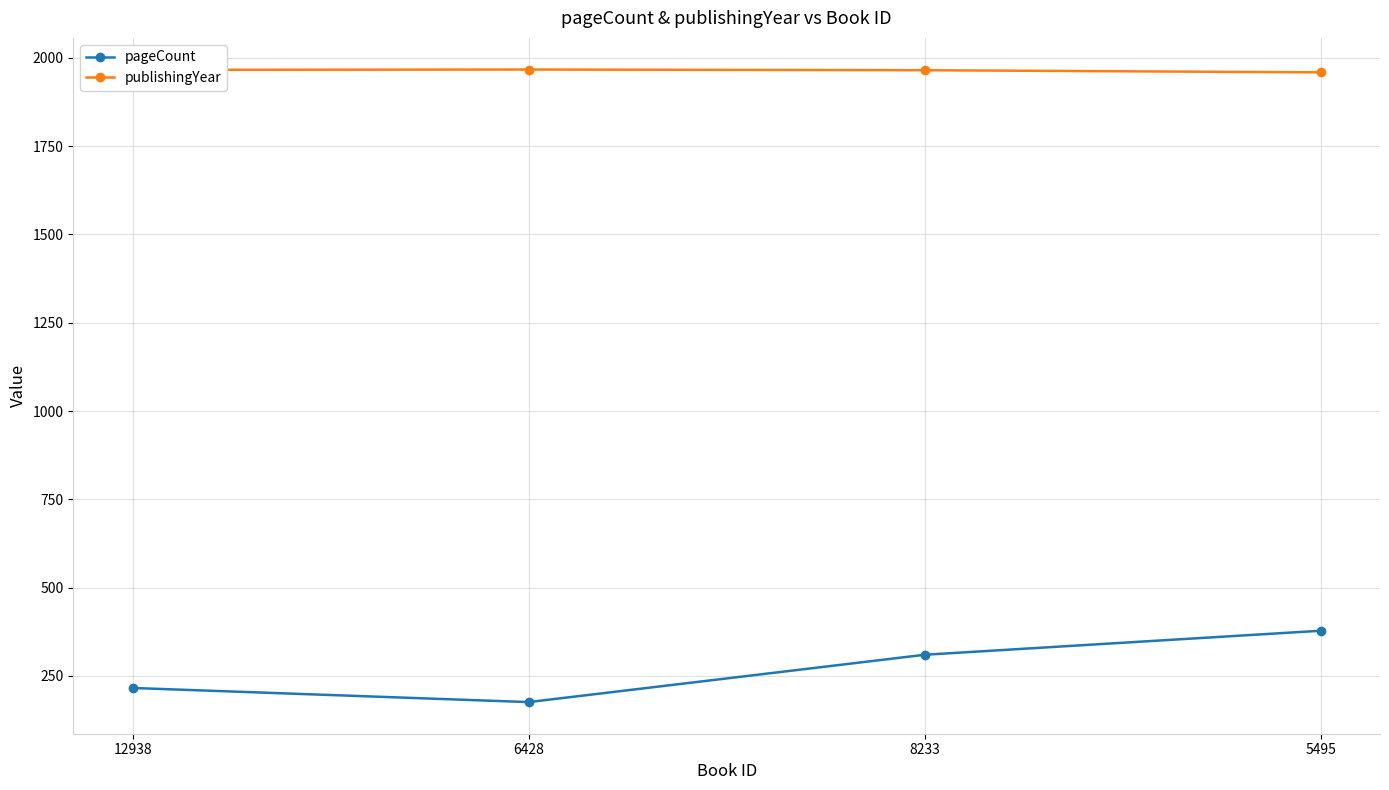

What is the label of the 1st point from the left?

12938